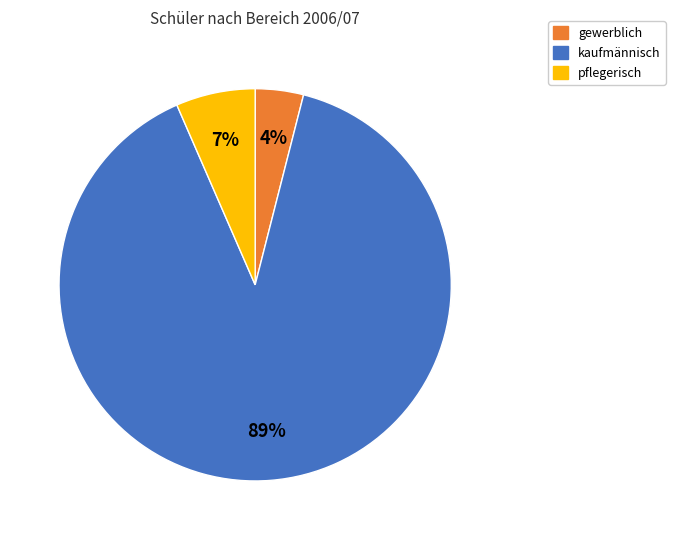

Is there a majority slice in this chart?

Yes